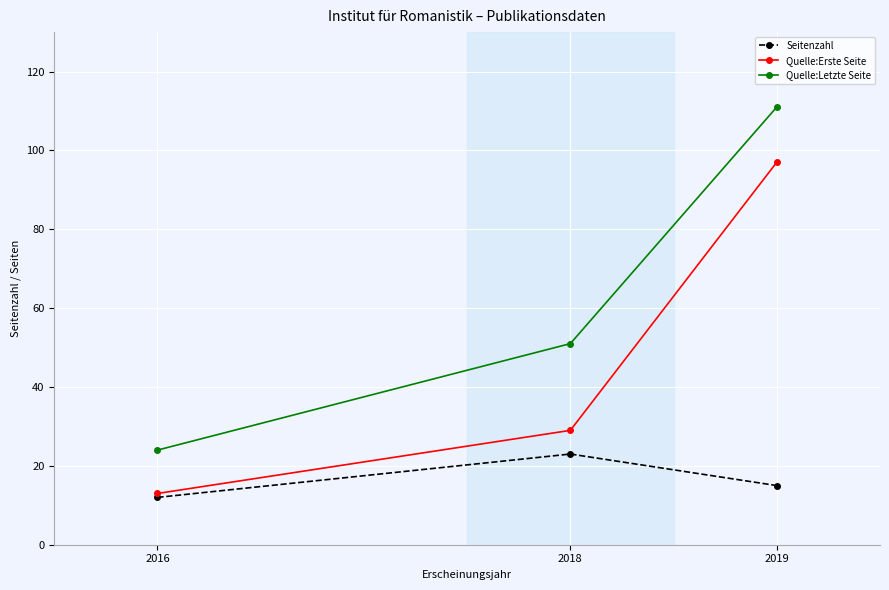

At which label is Seitenzahl closest to 17?

2019